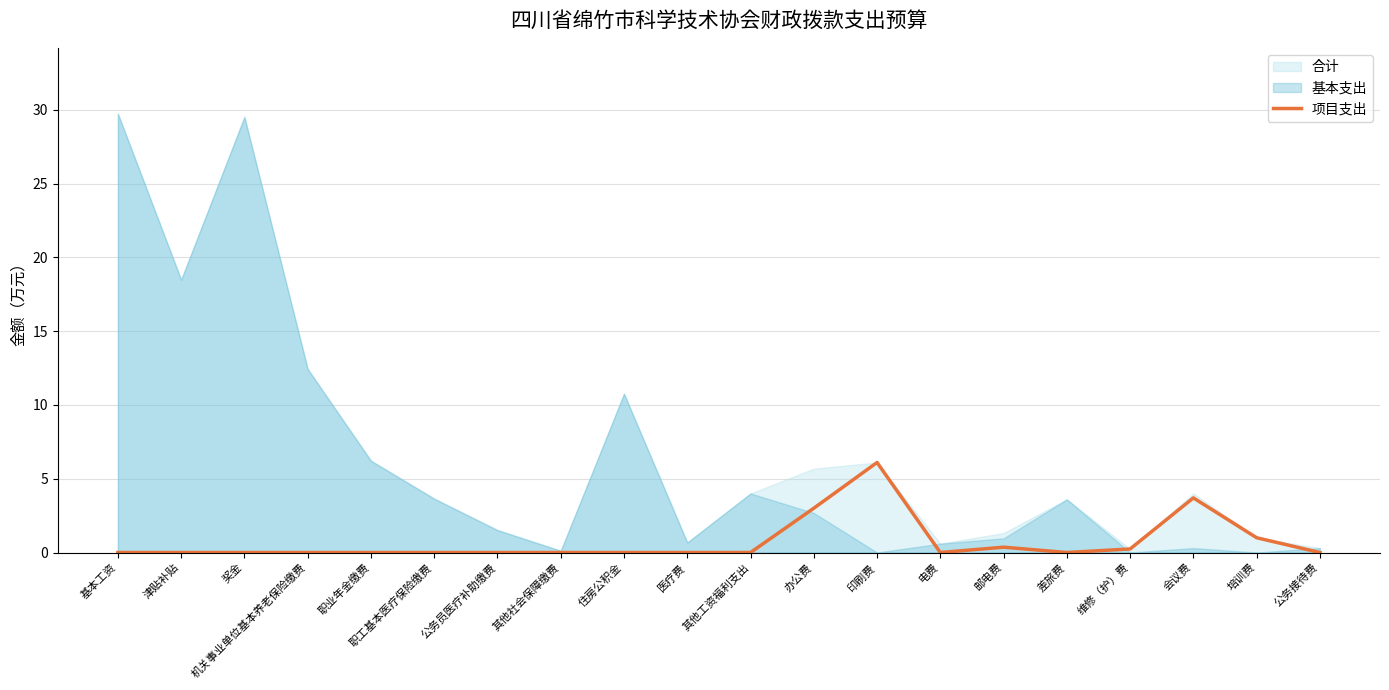

At which label is the value closest to 3?

办公费